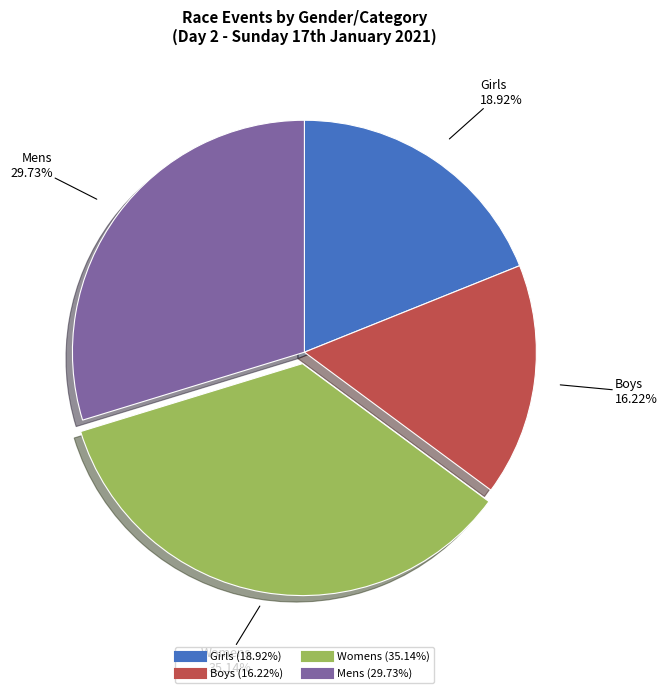

To the nearest percent, what portion does Girls represent?

19%